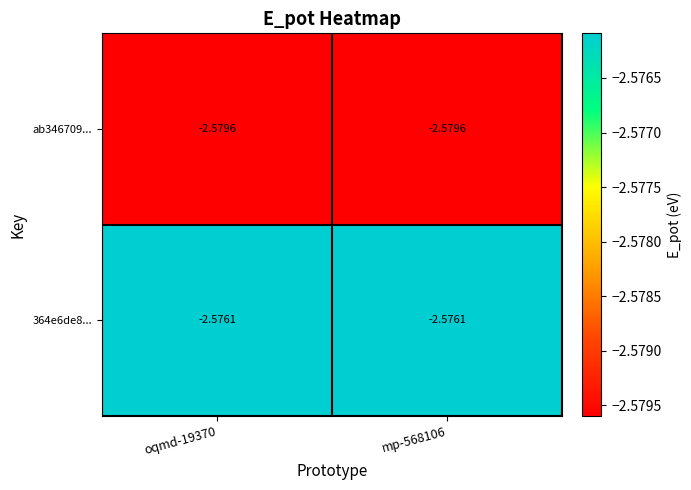

Rank the series by their maximum value, from highest to lowest.

364e6de8..., ab346709...